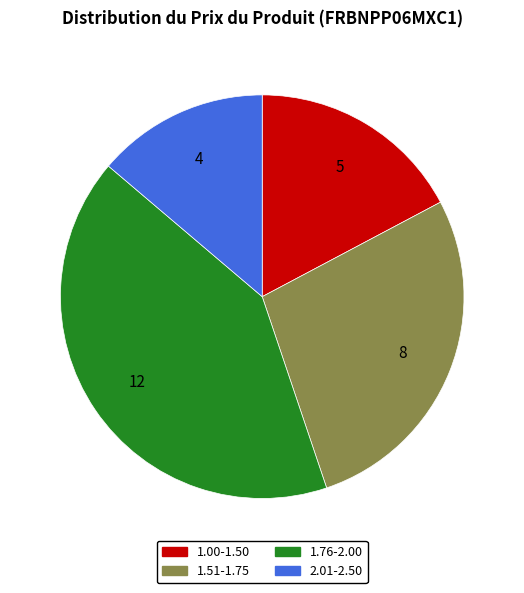

Does any single category account for the majority?

No